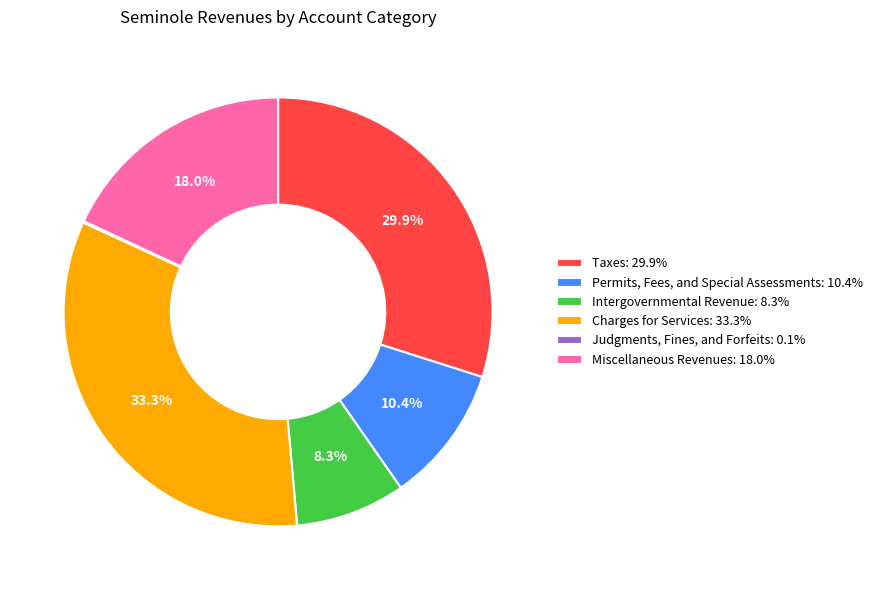

Combined, do Intergovernmental Revenue: 8.3% and Charges for Services: 33.3% account for over 50%?

No